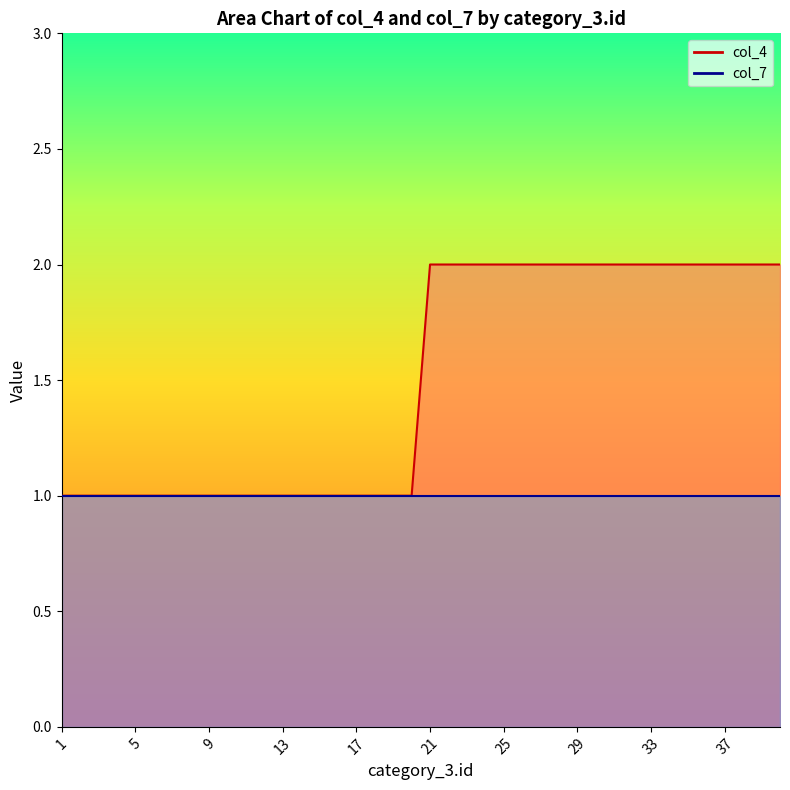

What is the value of the 7th point from the left?

1